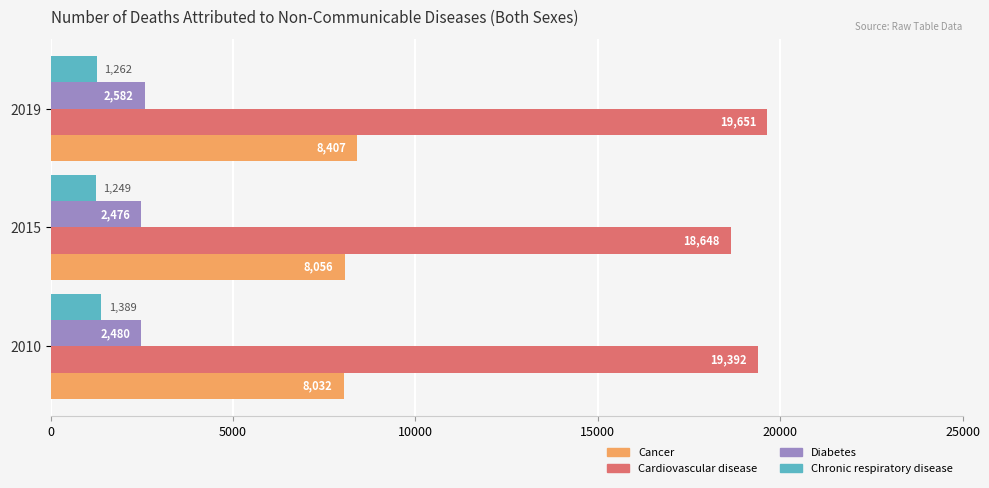

What is the average value of the Cardiovascular disease series?

19230